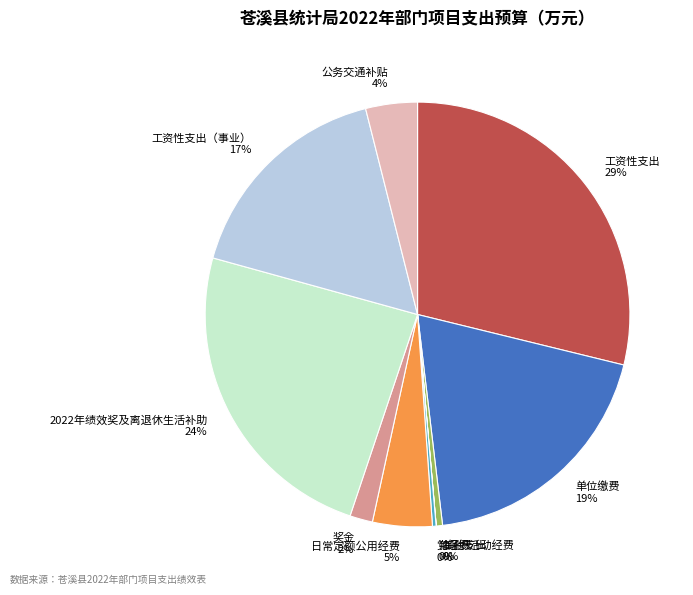

Is it true that 公务交通补贴 is 12% of the pie?

False